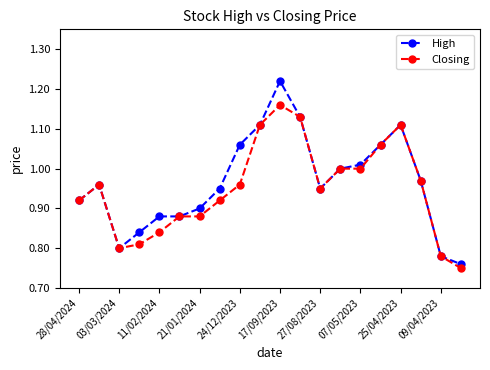

List the series in order of their peak value, lowest first.

Closing, High